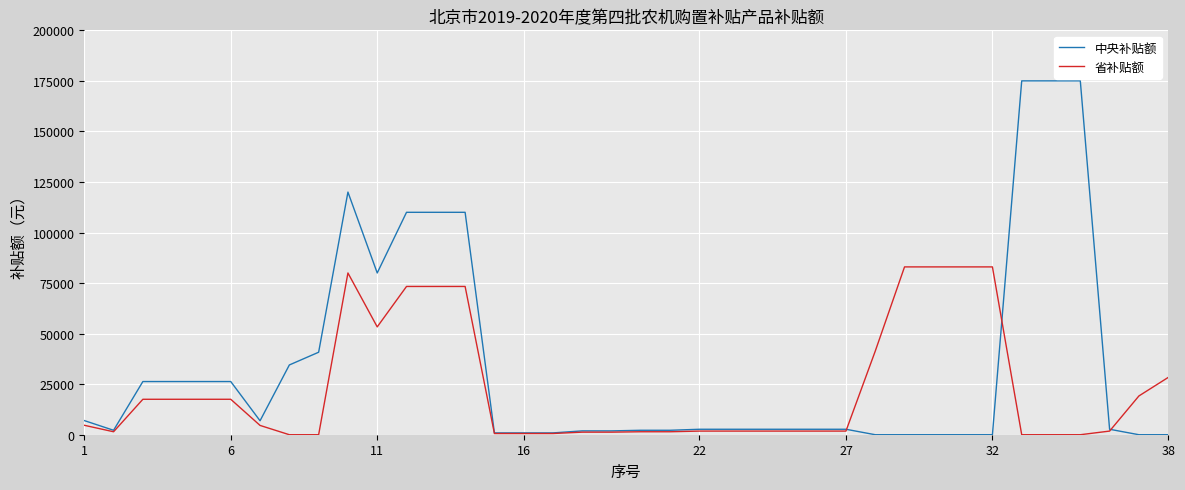

What is the maximum value shown in the chart?

175000